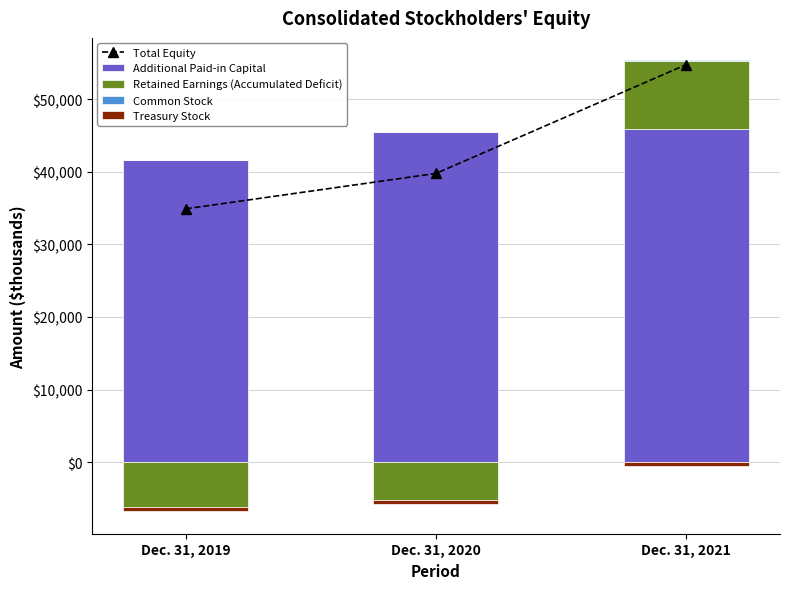

Rank the series at Dec. 31, 2020 from highest to lowest value.

Additional Paid-in Capital, Total Equity, Common Stock, Retained Earnings (Accumulated Deficit), Treasury Stock